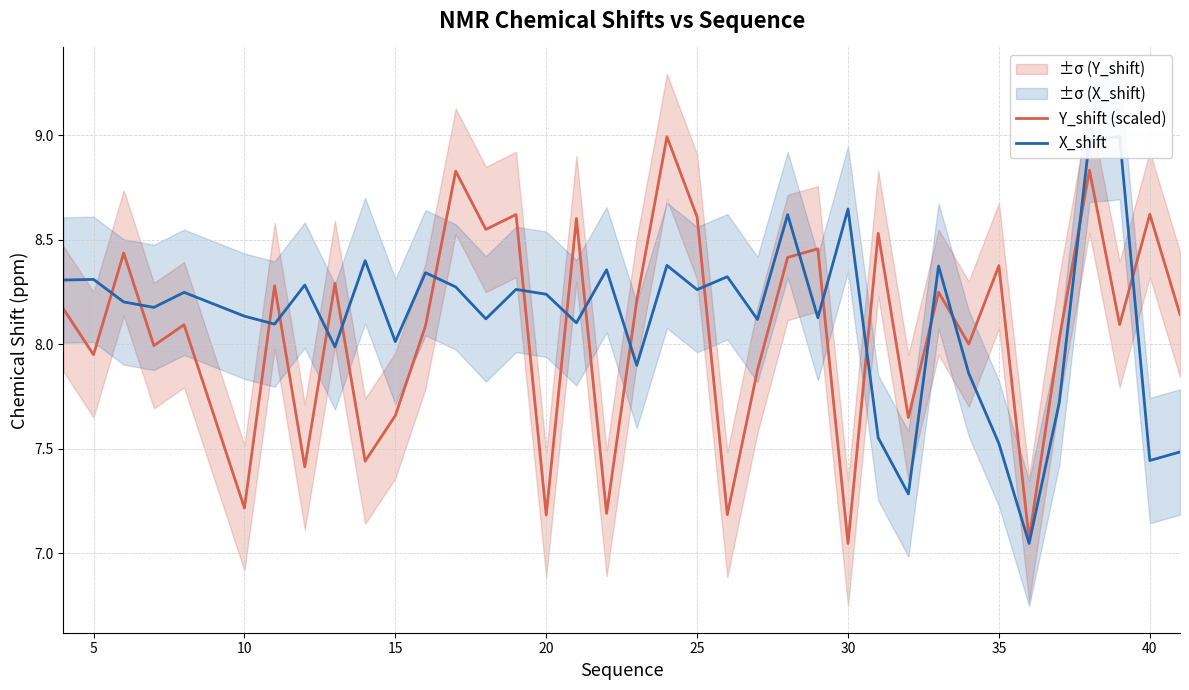

What is the lowest value of the Y_shift (scaled) series?

7.0